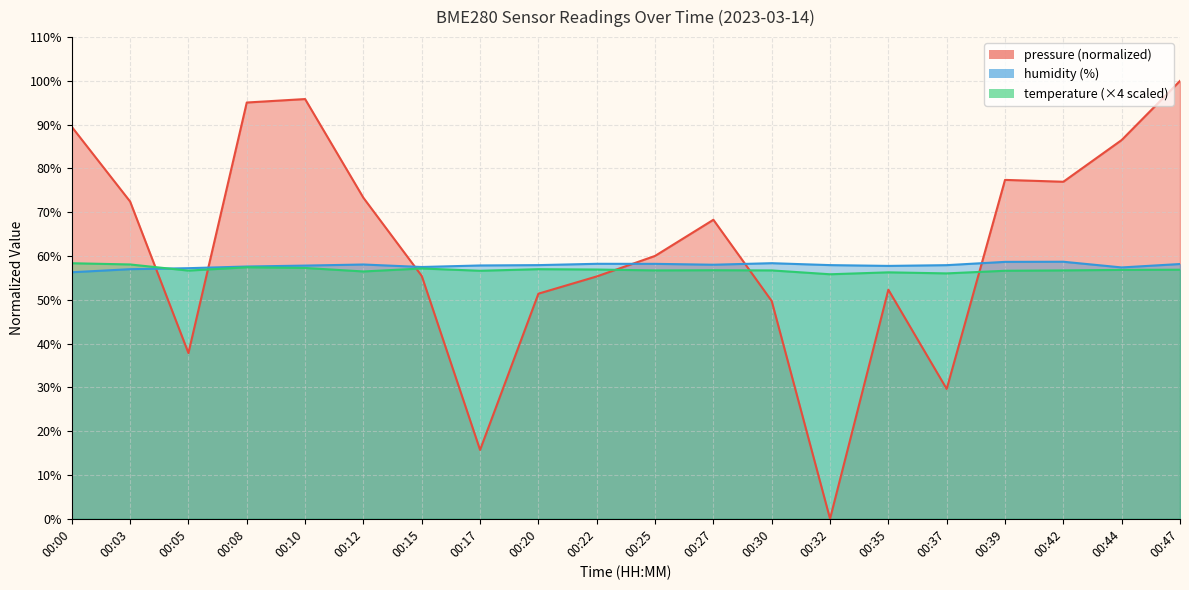

Reading left to right, list all the values displayed in this chart.

pressure: 89.5	72.5	37.8	95.1	95.9	73.3	55.5	15.7	51.4	55.3	60.0	68.3	49.7	0.0	52.3	29.6	77.4	77.0	86.5	100.0
humidity: 56.3	57.0	57.2	57.6	57.8	58.1	57.5	57.9	57.9	58.2	58.2	58.0	58.4	57.9	57.8	57.9	58.7	58.7	57.4	58.2
temperature: 58.4	58.1	56.7	57.4	57.3	56.5	57.2	56.6	57.0	56.9	56.7	56.8	56.7	55.8	56.3	56.0	56.6	56.7	56.8	56.9